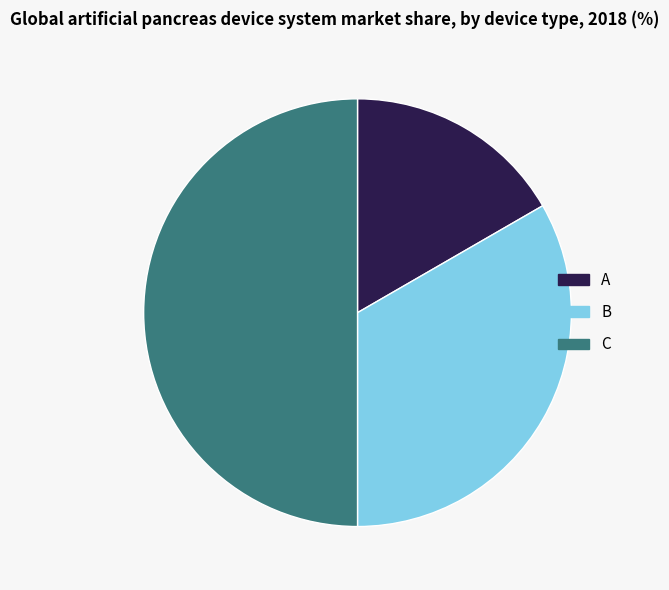

Is B the majority of the pie?

No